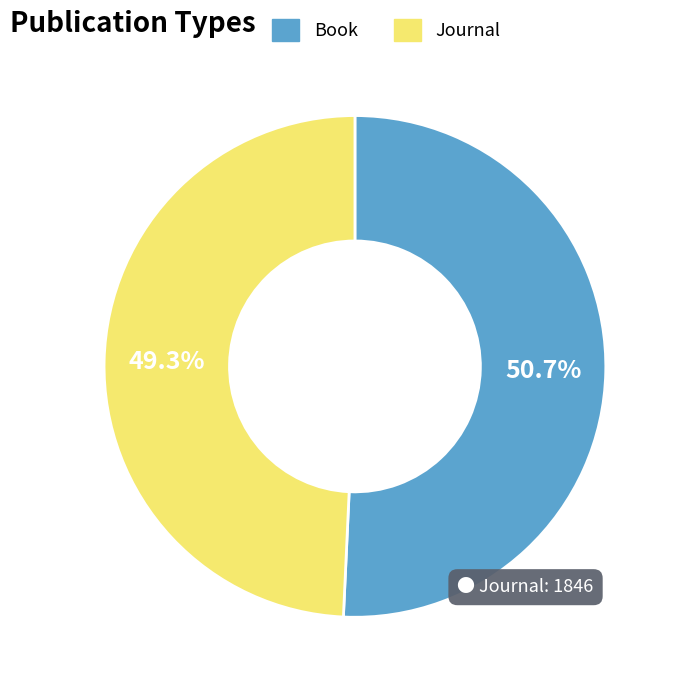

To the nearest percent, what is the difference between the Book and Journal slice percentages?

1%